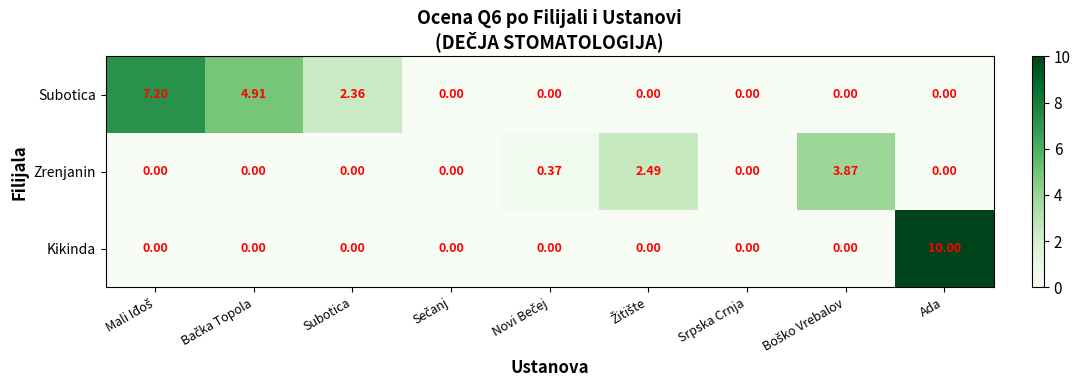

Which series has the largest total across all categories?

Subotica